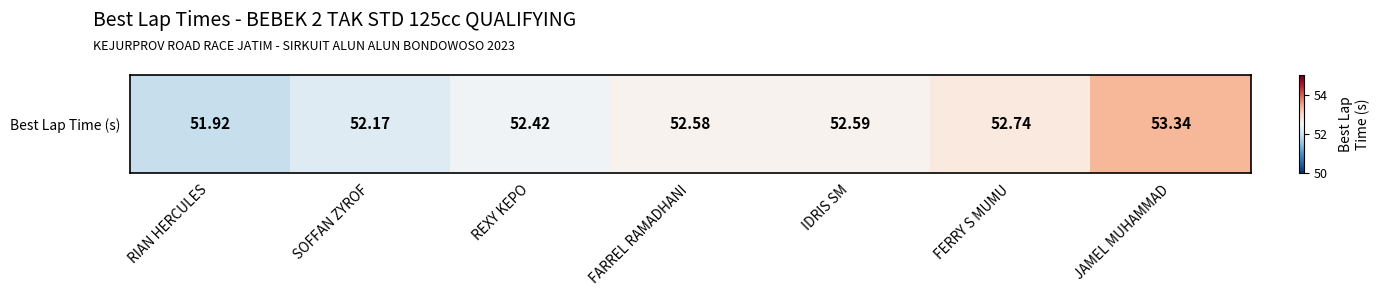

True or false: the data shows 74.0 at RIAN HERCULES.

False